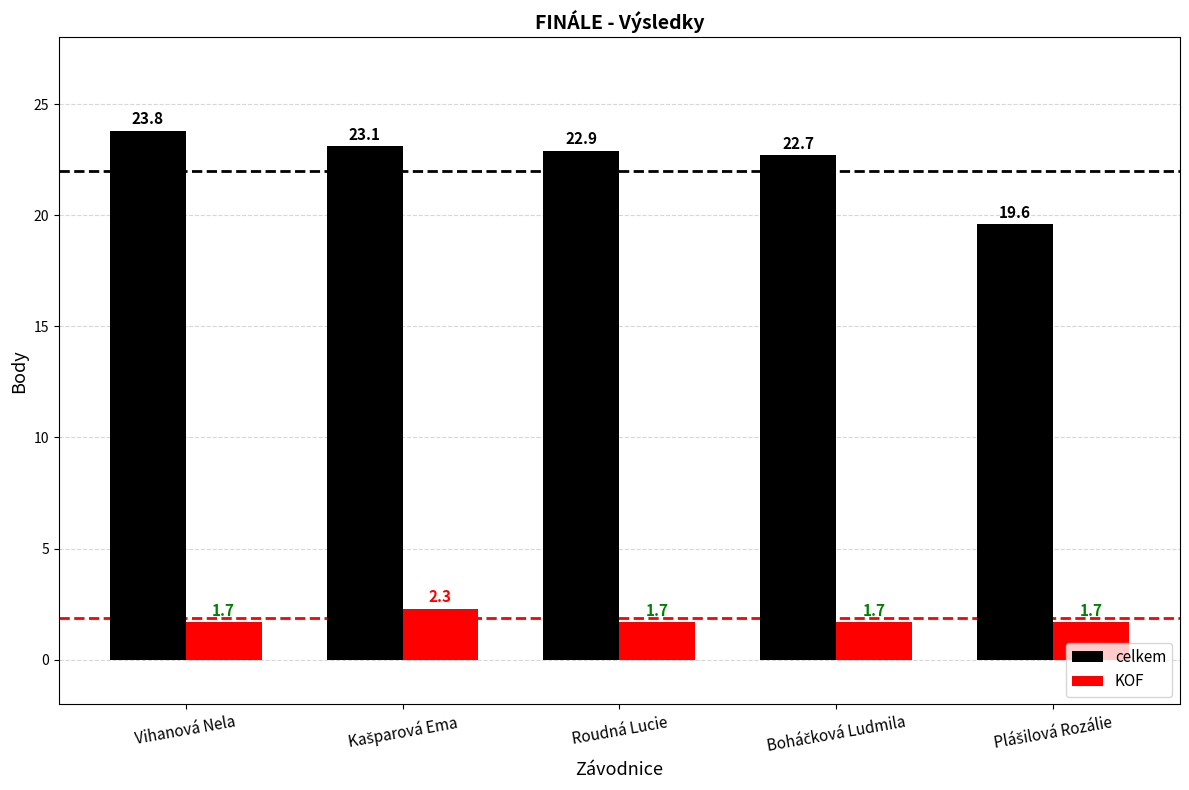

Reading right to left, transcribe all the data shown in this chart.

celkem: 19.6	22.7	22.9	23.1	23.8
KOF: 1.7	1.7	1.7	2.3	1.7